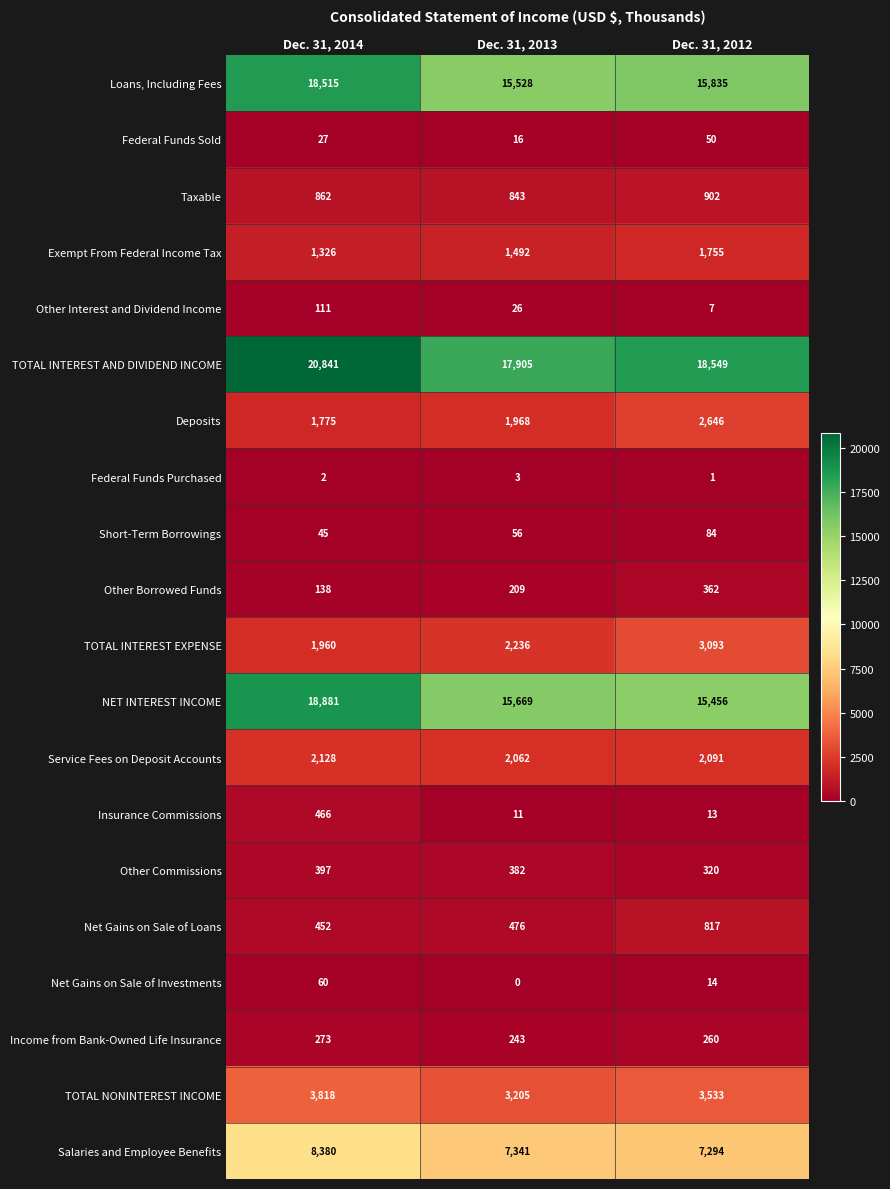

Between Dec. 31, 2014 and Dec. 31, 2012, which series saw the biggest shift?

NET INTEREST INCOME